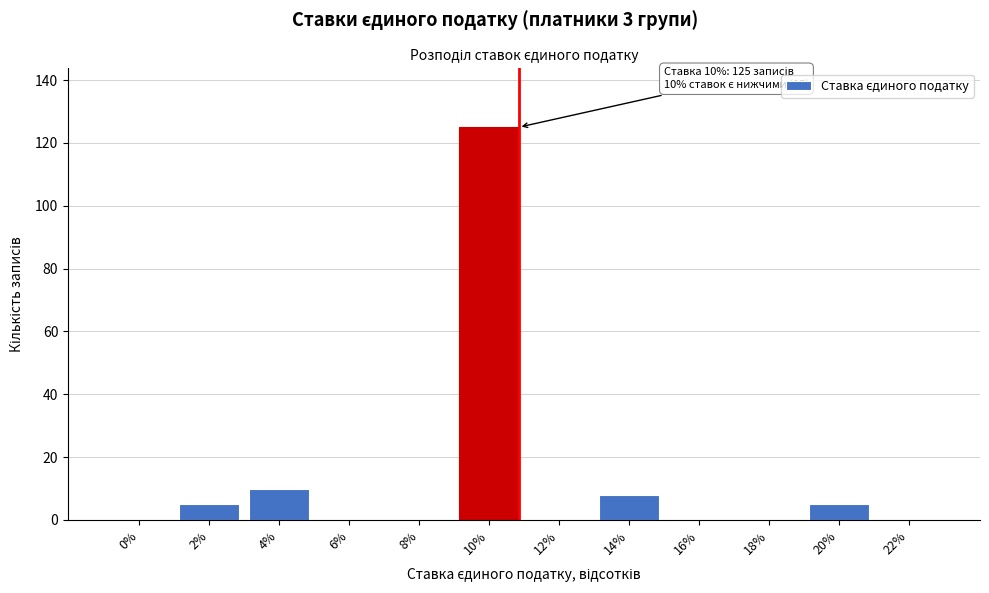

Reading left to right, extract all data points from this chart.

0%=0	2%=5	4%=10	6%=0	8%=0	10%=125	12%=0	14%=8	16%=0	18%=0	20%=5	22%=0